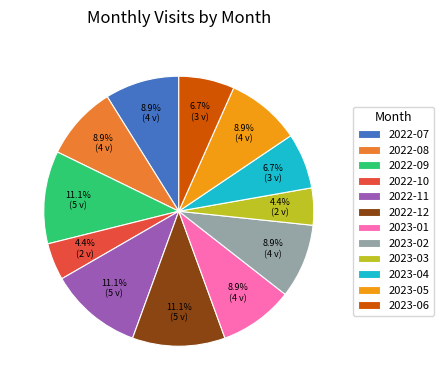

To the nearest percent, what is the difference between the 2022-10 and 2023-04 slice percentages?

2%